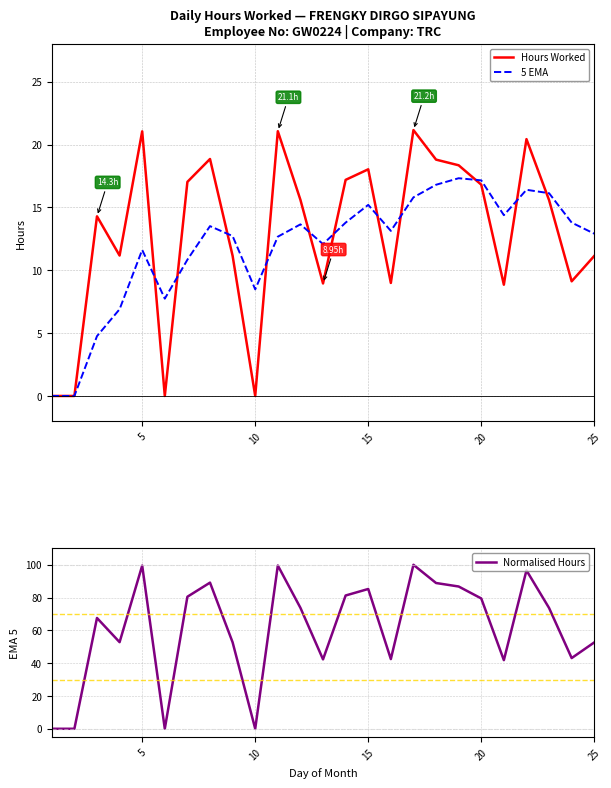

What is the greatest value displayed?

100.0